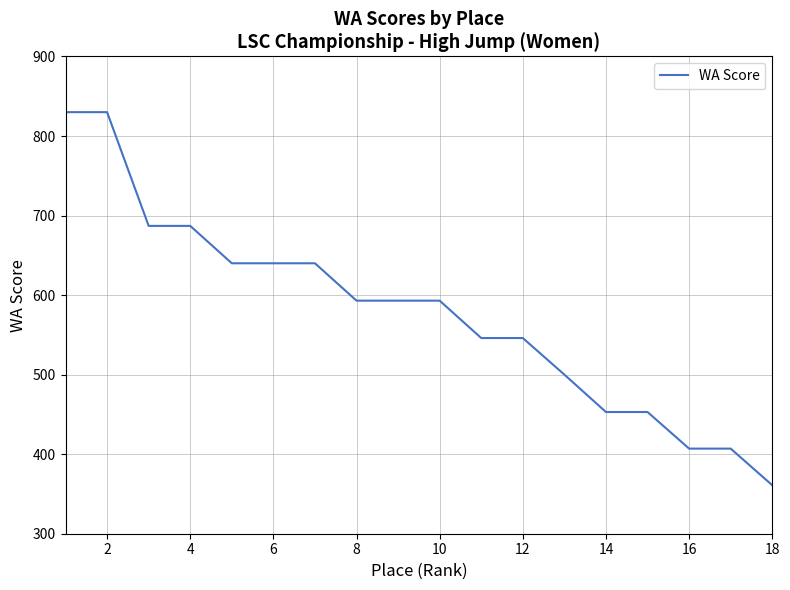

Reading left to right, list all the values displayed in this chart.

830	830	687	687	640	640	640	593	593	593	546	546	500	453	453	407	407	361